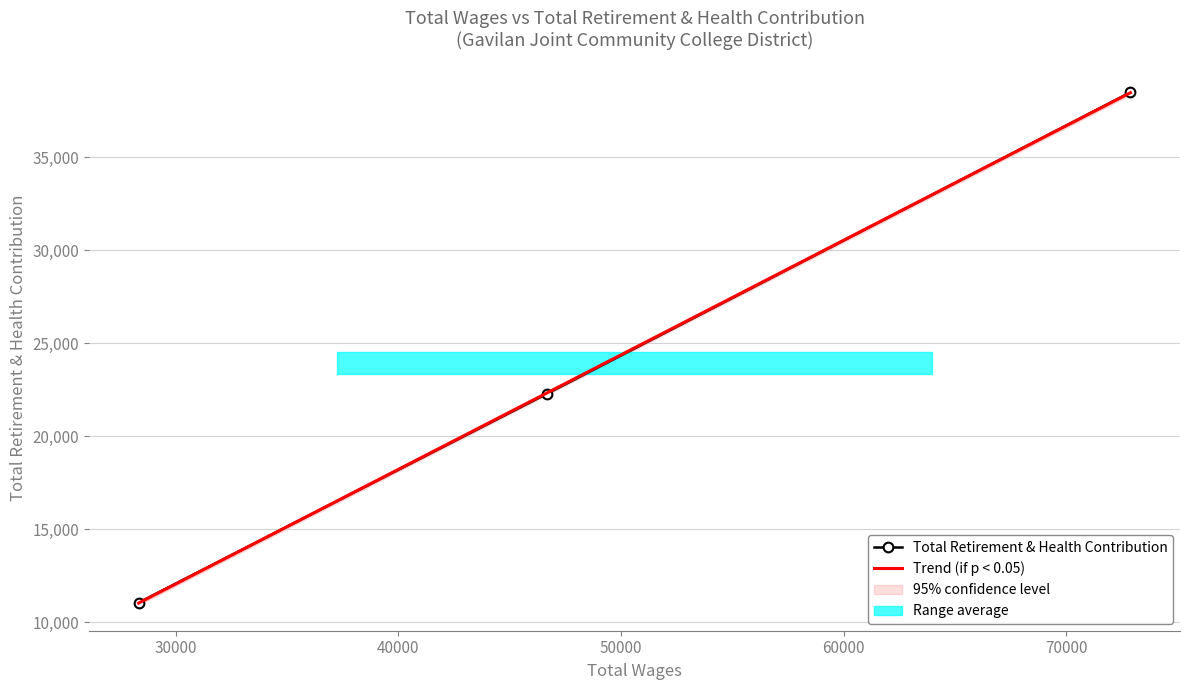

How many lines are shown in the chart?

1